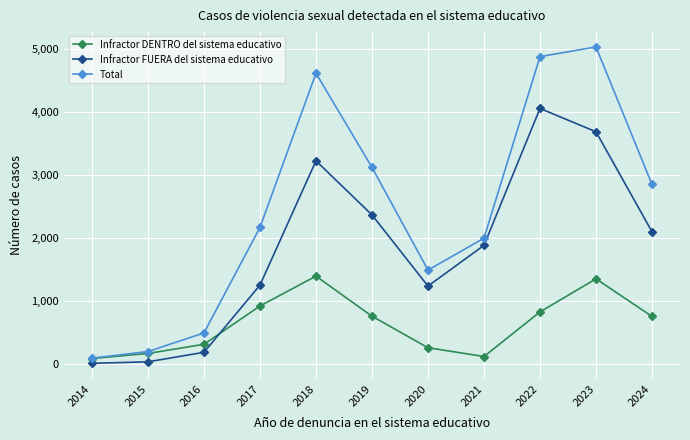

What is the difference between the Infractor DENTRO del sistema educativo values at 2014 and 2015?

81